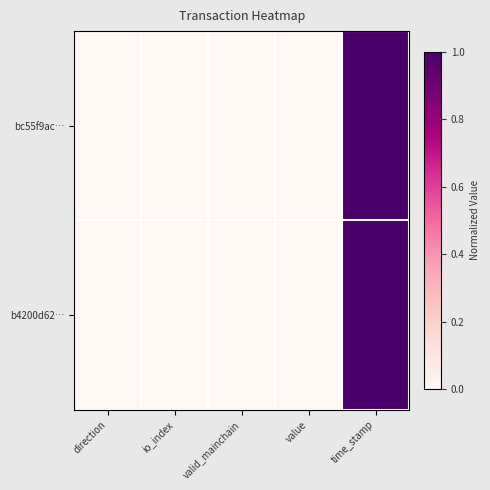

At which category does the chart reach its minimum across all series?

direction